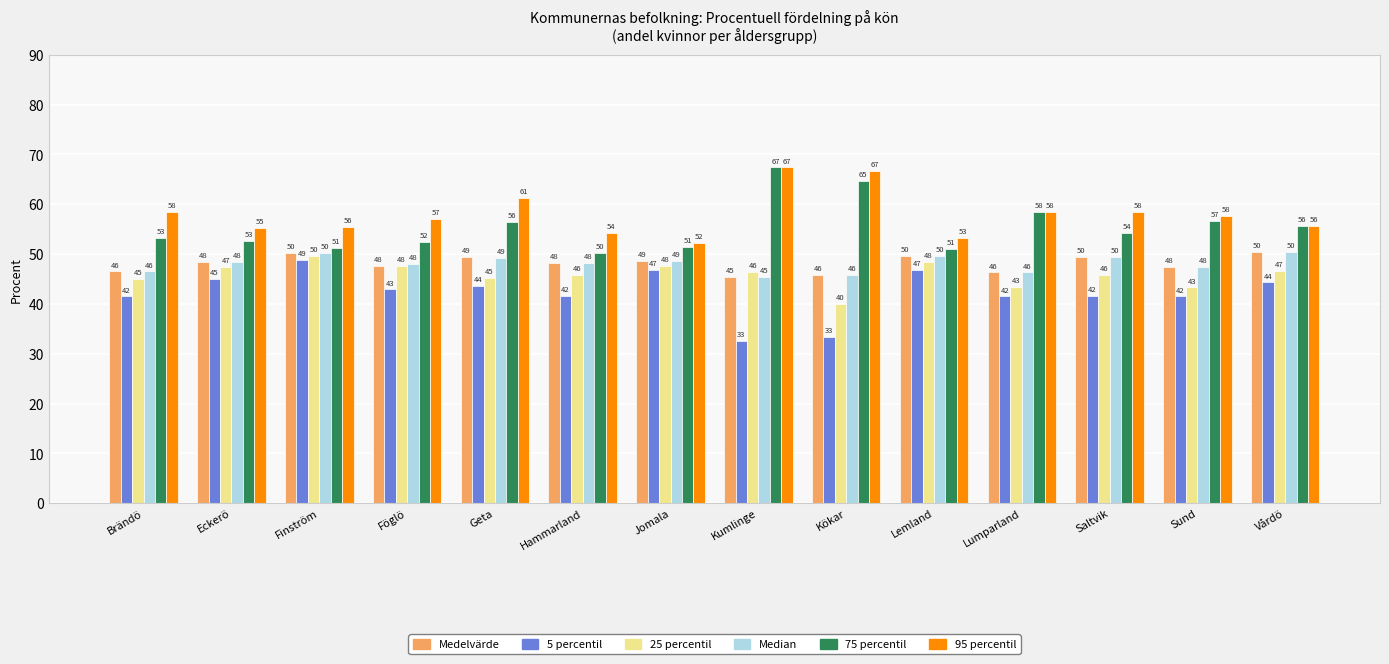

Is the value of 5 percentil at Brändö greater than the value of 75 percentil at Brändö?

No